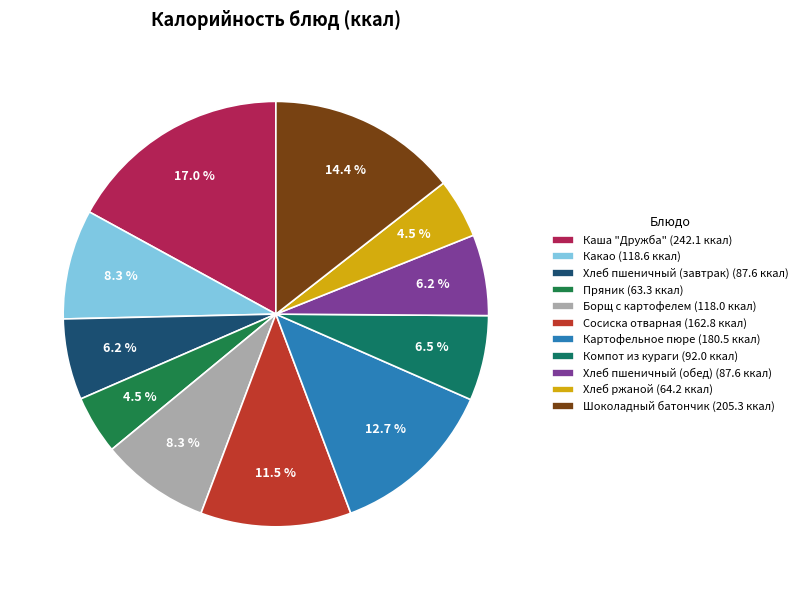

To the nearest percent, what is the combined percentage of Какао and Каша "Дружба"?

25%